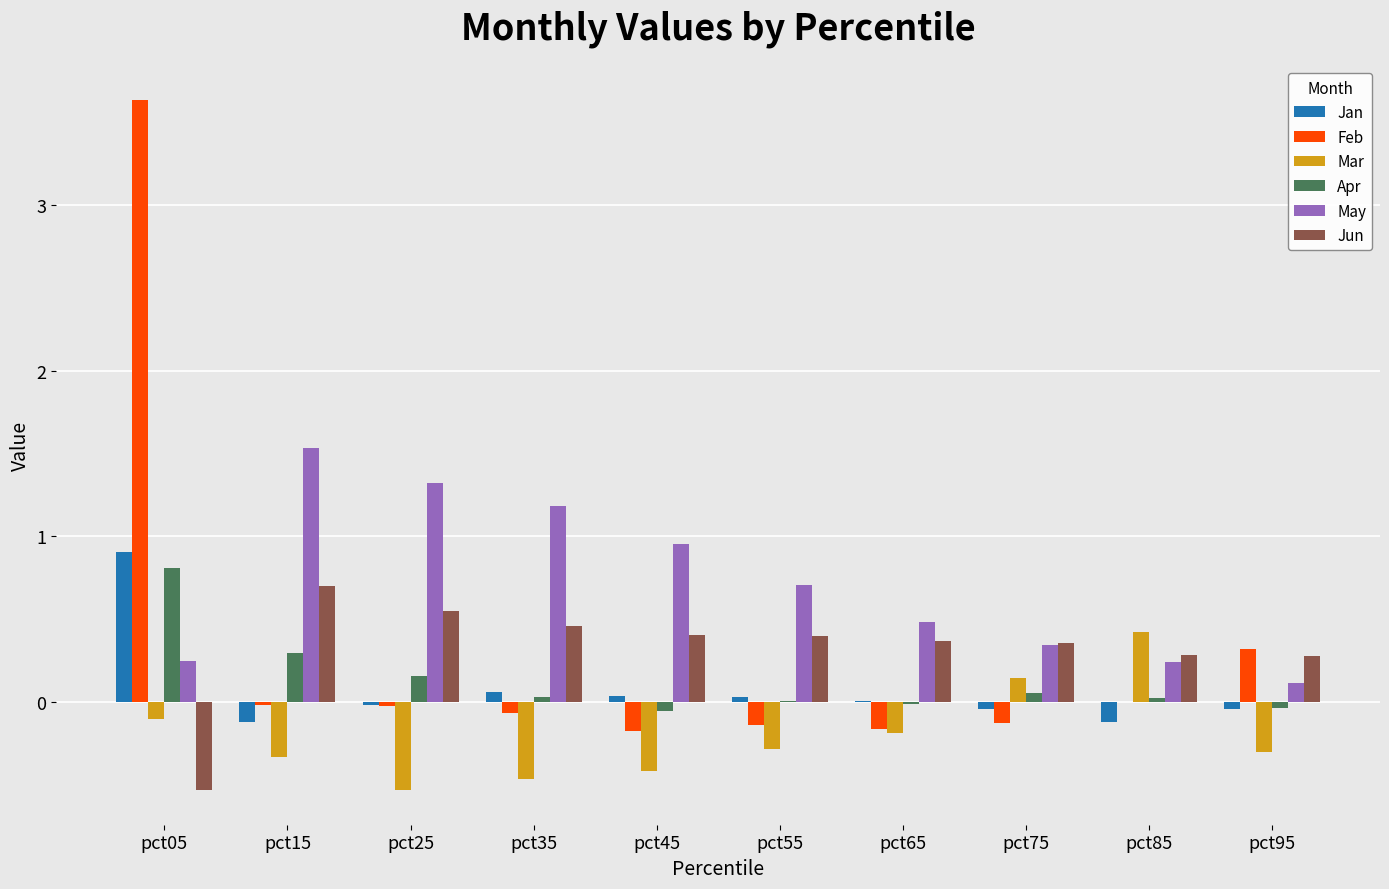

How many groups of bars are there?

10